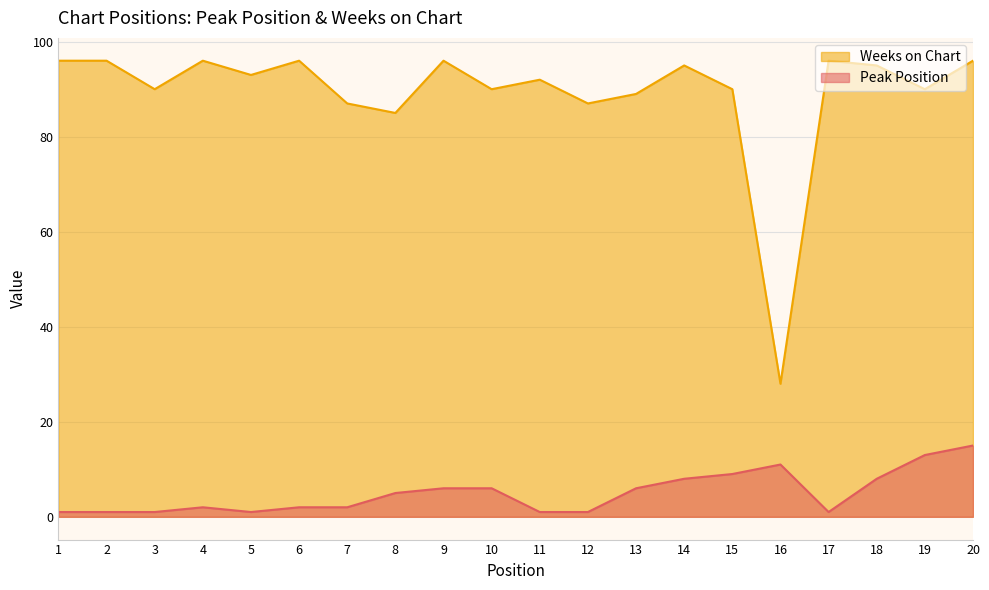

True or false: Peak Position has more than 0 interior local peaks.

True